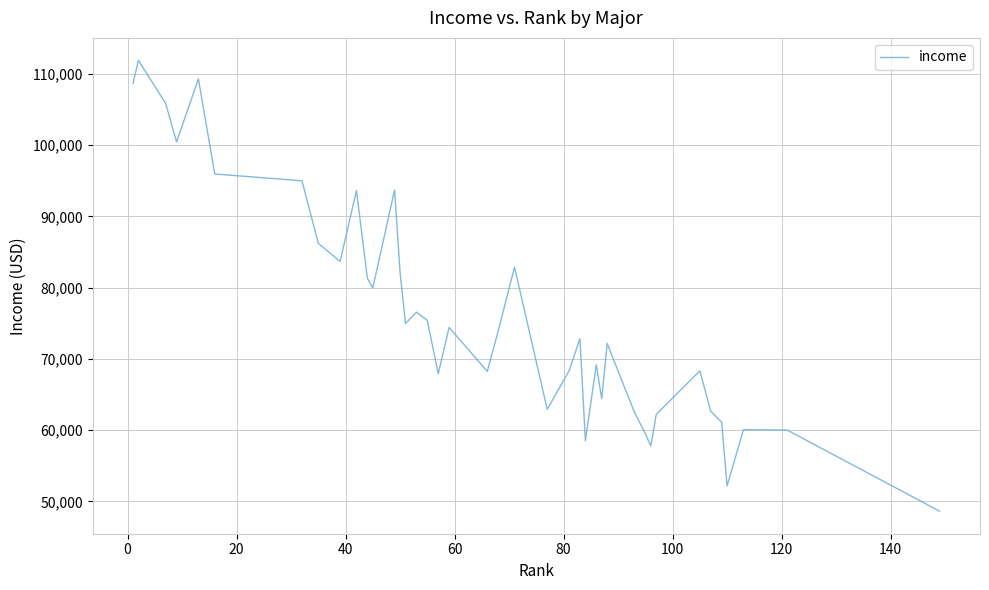

What is the smallest value displayed?

48637